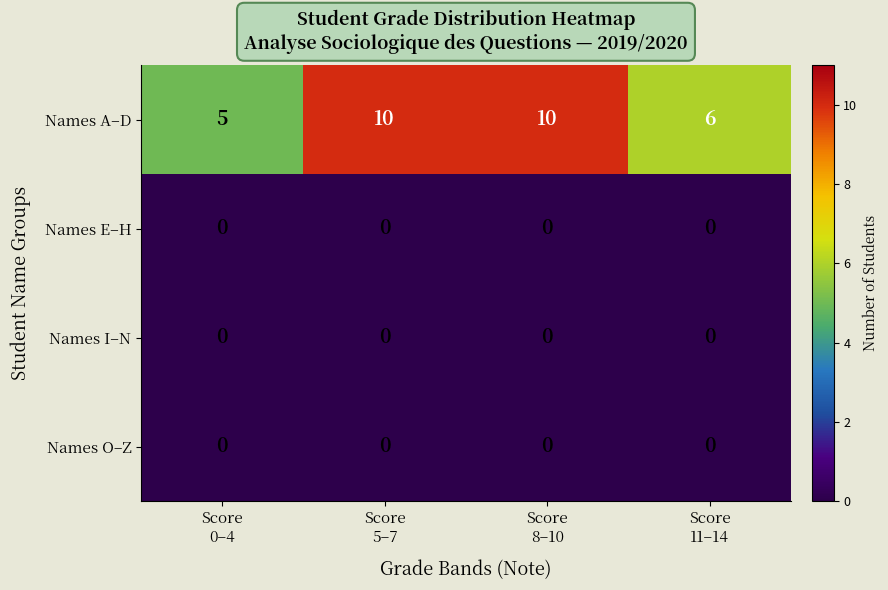

Which series changed the most between Score
5–7 and Score
11–14?

Names A–D